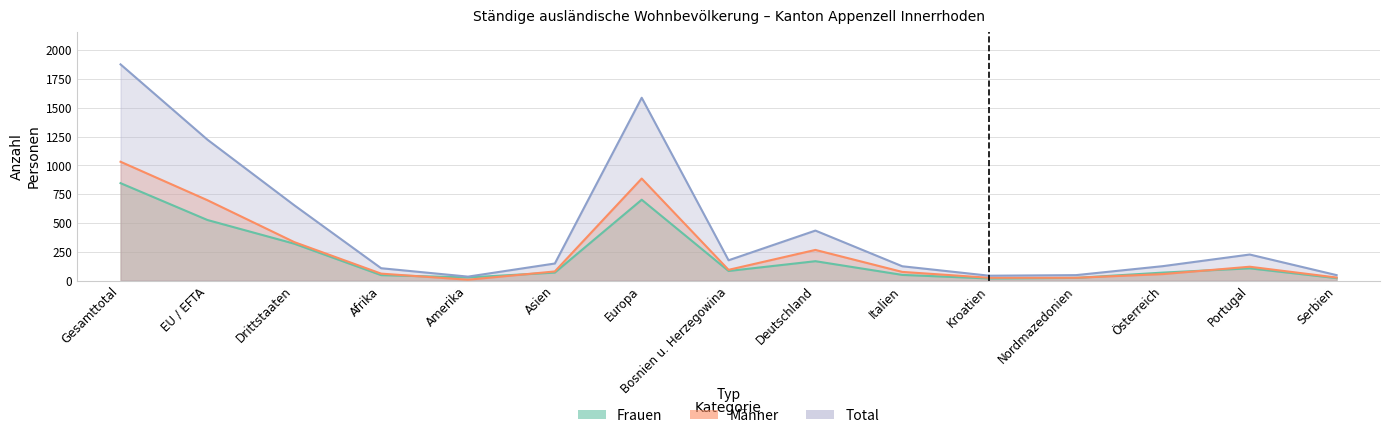

What is the label of the 2nd point from the left?

EU / EFTA